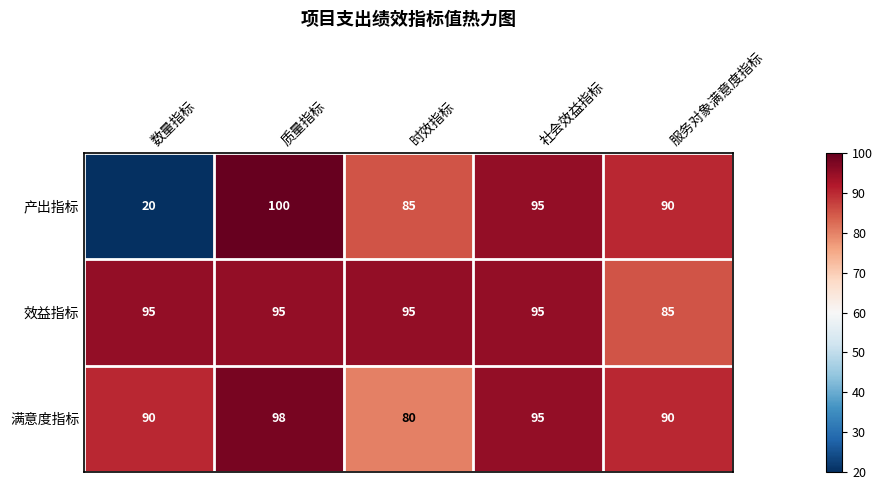

What is the minimum value for 效益指标?

85